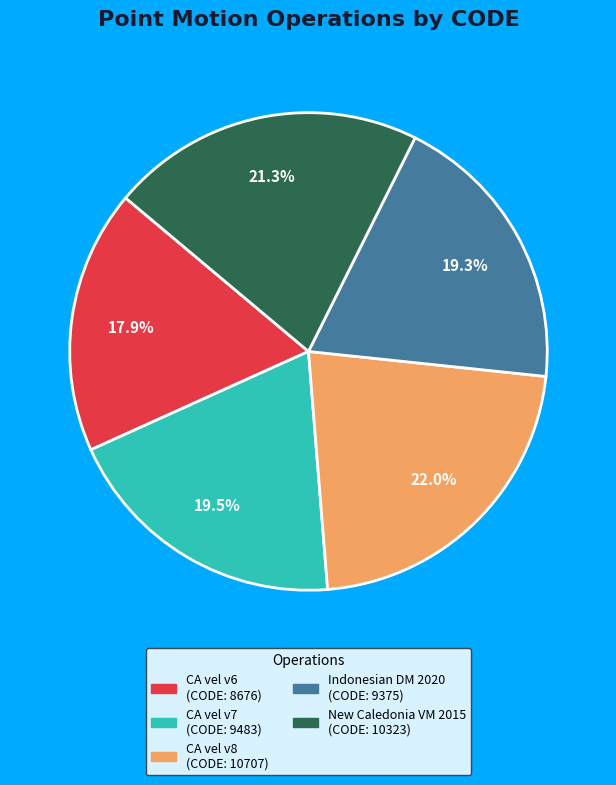

Does any single category account for the majority?

No